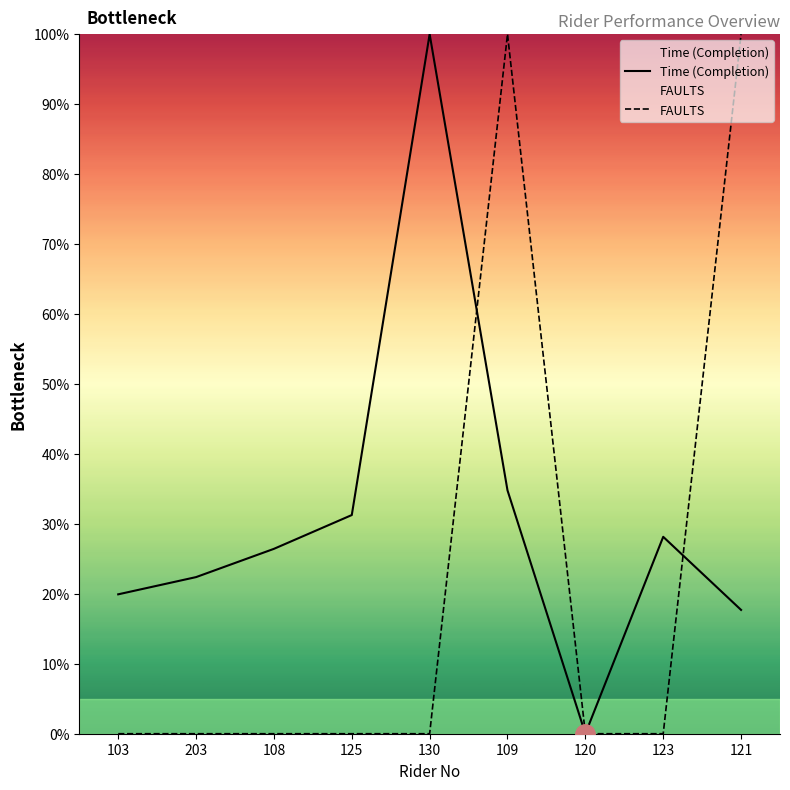

The Time (Completion) series shows 37.6 at 108. True or false?

False